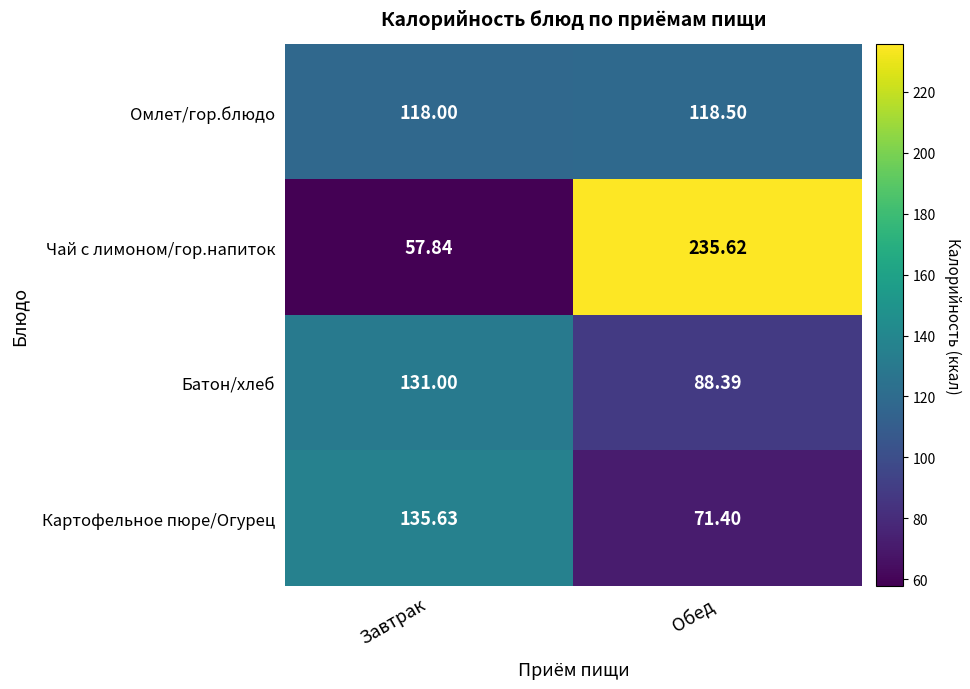

At Завтрак, list the series in order from smallest to largest.

Чай с лимоном/гор.напиток, Омлет/гор.блюдо, Батон/хлеб, Картофельное пюре/Огурец